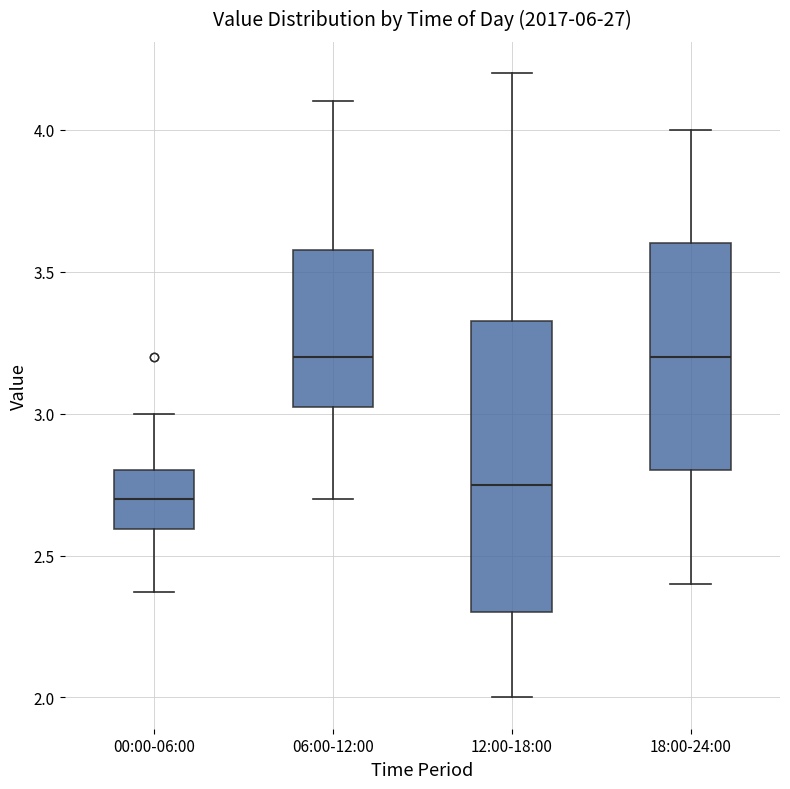

Which box is the tallest, from its lower edge to its upper edge?

12:00-18:00